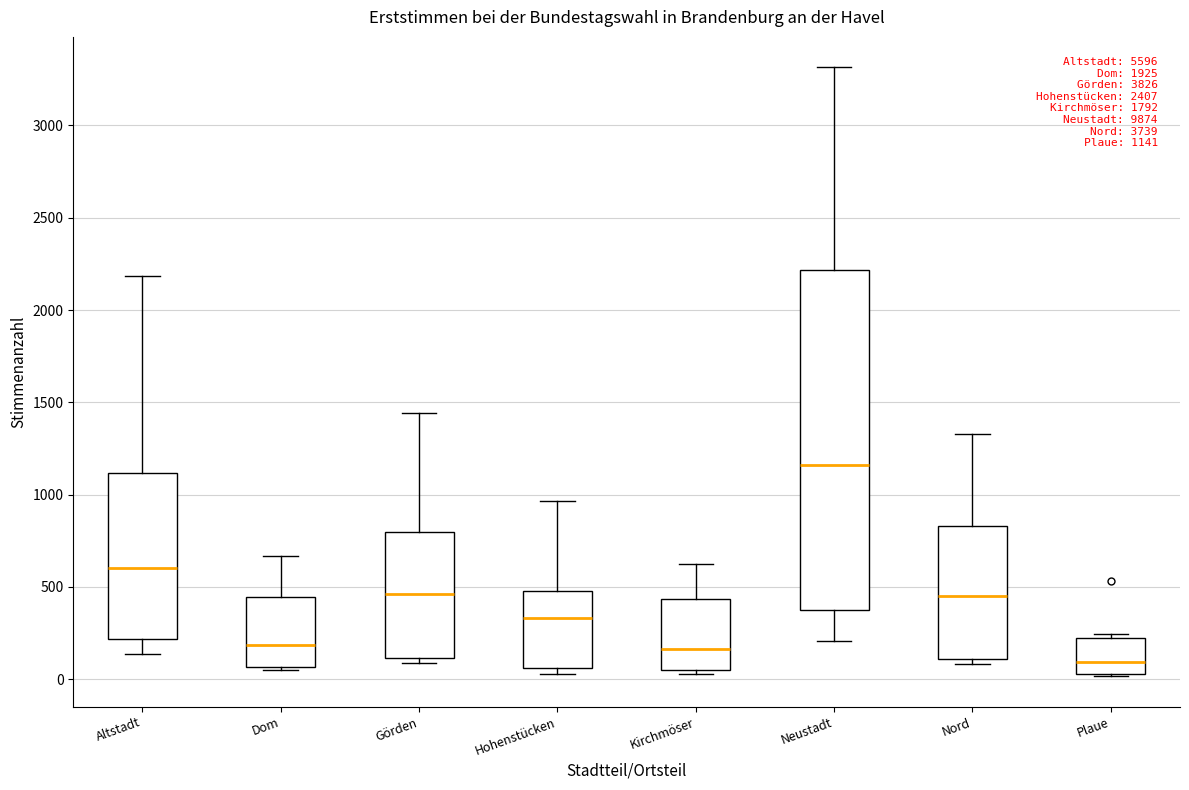

Which box has the highest median line?

Neustadt